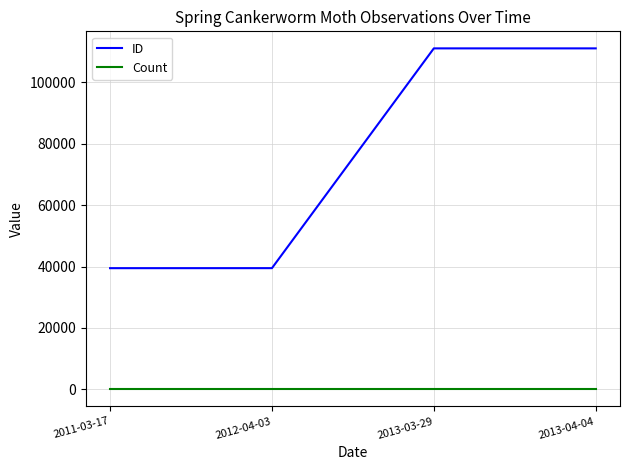

Which series has the largest total across all categories?

ID